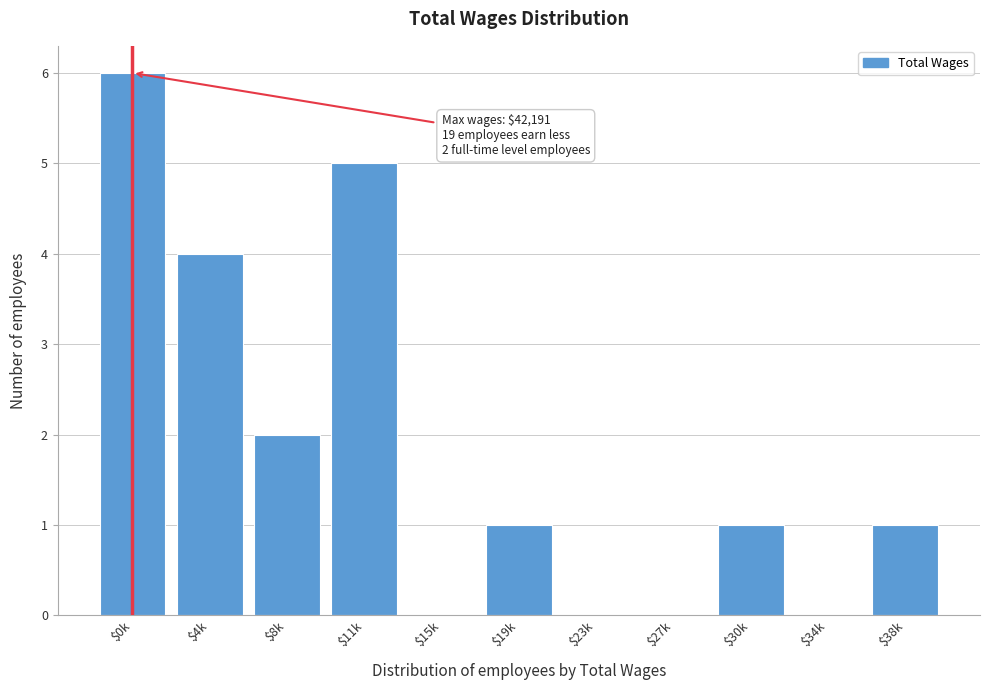

At which category does the chart reach its peak across all series?

$0k